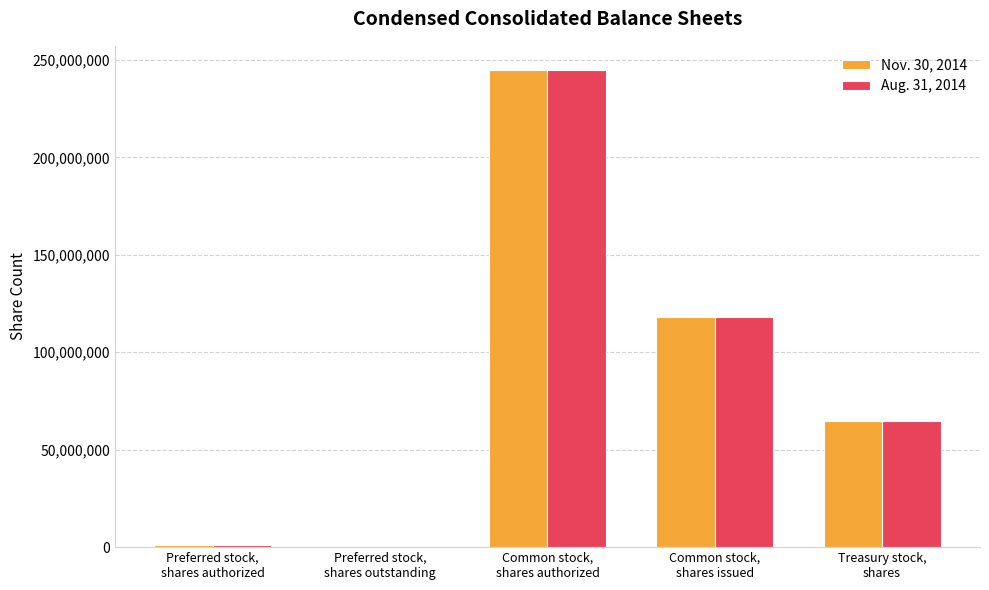

What is the maximum value shown in the chart?

245000000